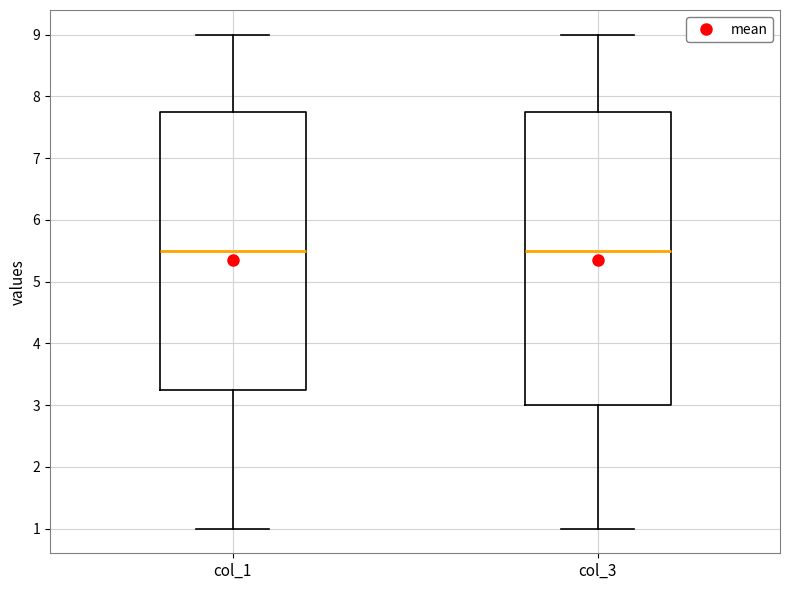

Reading left to right, read every box against the y-axis: the position of its median line, the range the box covers, and the ends of its whiskers. The values are not printed on the chart, so give them approximately, as read against the axis.

col_1: median 5.5, box 3.3 to 7.8, whiskers 1.0 to 9.0
col_3: median 5.5, box 3.0 to 7.8, whiskers 1.0 to 9.0